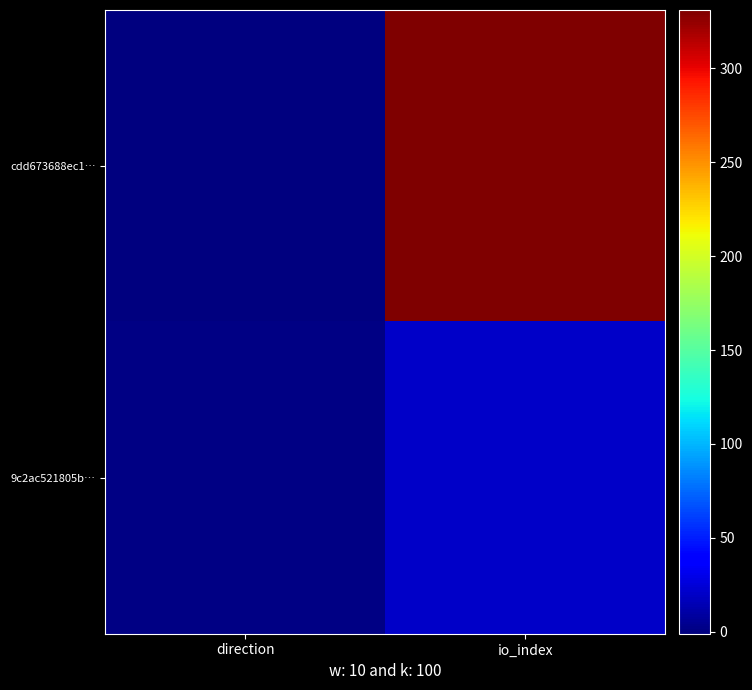

Reading left to right, extract all data points from this chart.

cdd673688ec1…: direction=-1	io_index=331
9c2ac521805b…: direction=1	io_index=20